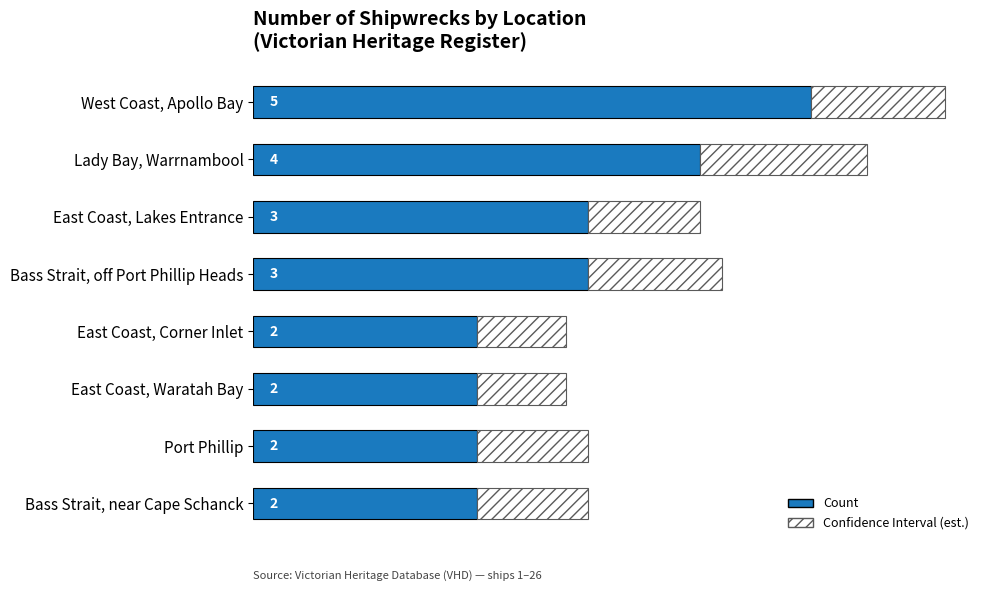

Which category has the highest value in the Count series?

West Coast, Apollo Bay